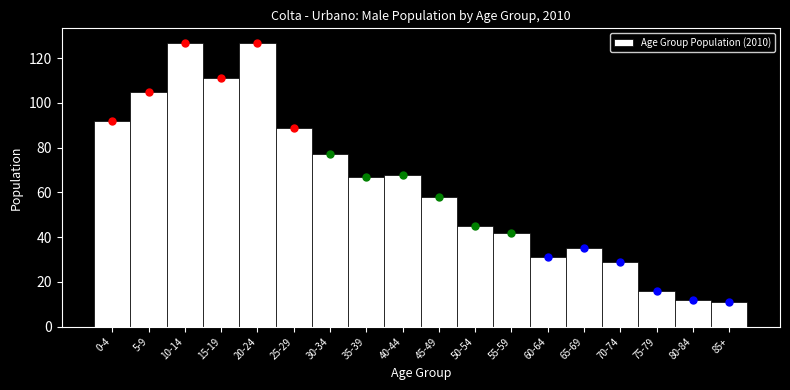

Reading left to right, what are all the values shown in this chart?

92	105	127	111	127	89	77	67	68	58	45	42	31	35	29	16	12	11